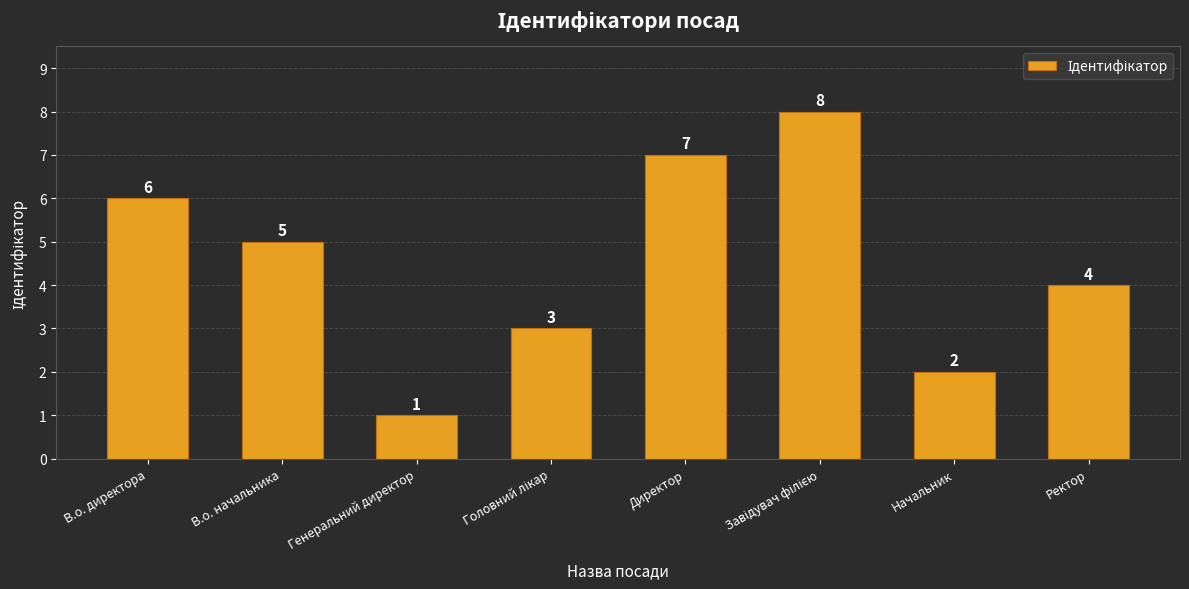

Where does the data first go above 5?

В.о. директора